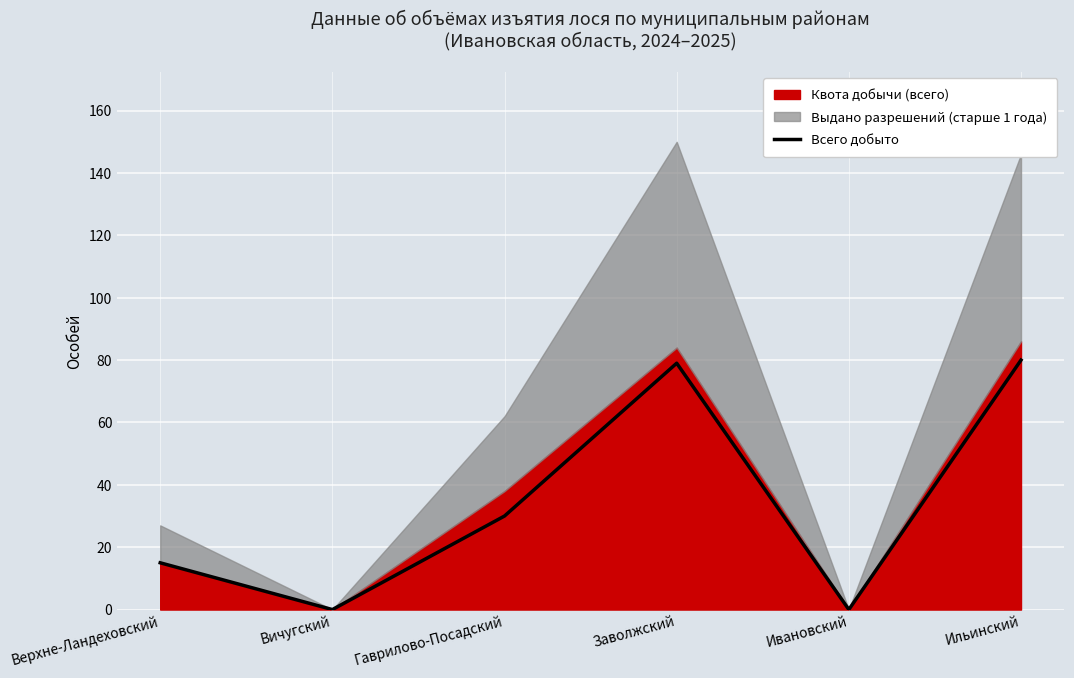

What is the difference between the values at Гаврилово-Посадский and Заволжский?

49